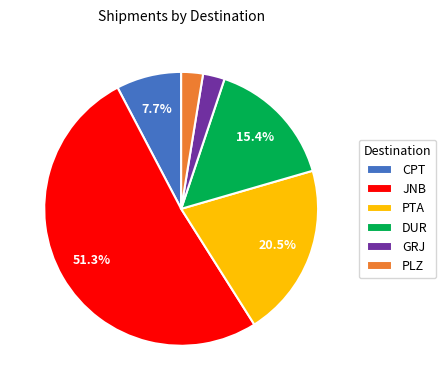

Combined, do GRJ and CPT account for over 50%?

No